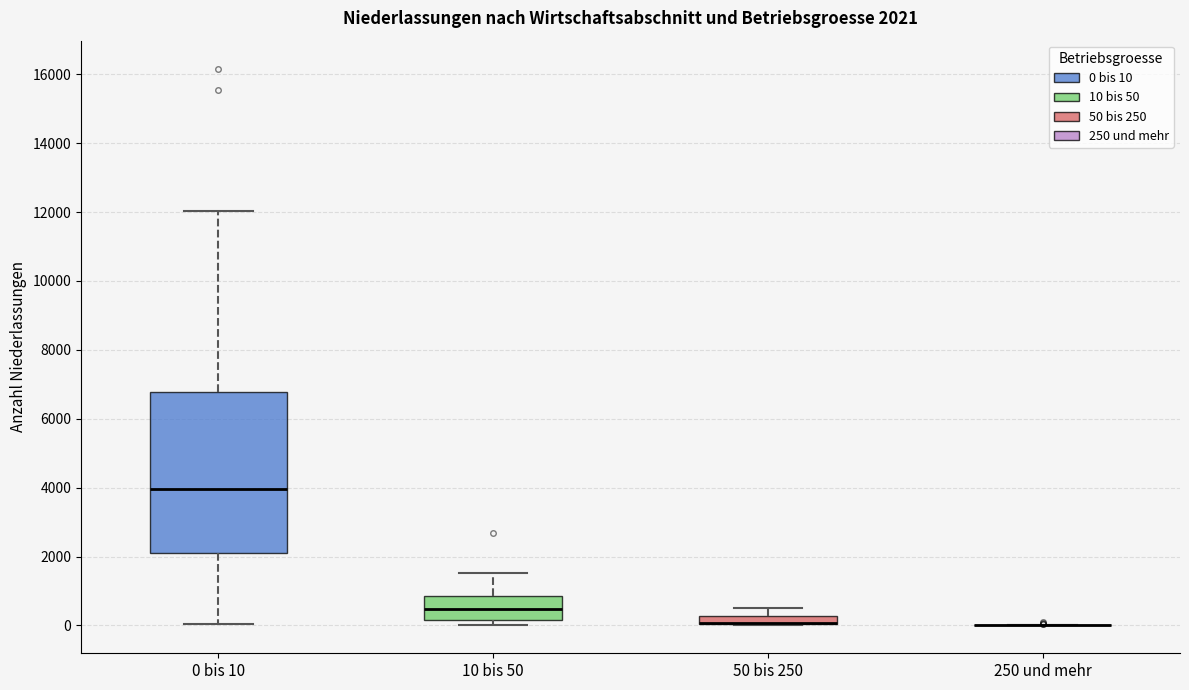

Which box is the tallest, from its lower edge to its upper edge?

0 bis 10